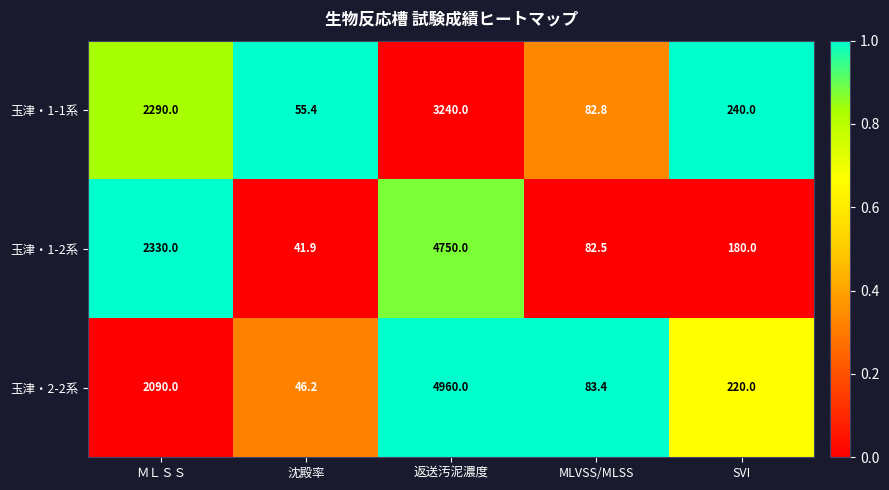

Is it true that 玉津・2-2系 equals 2090.0 at ＭＬＳＳ?

True